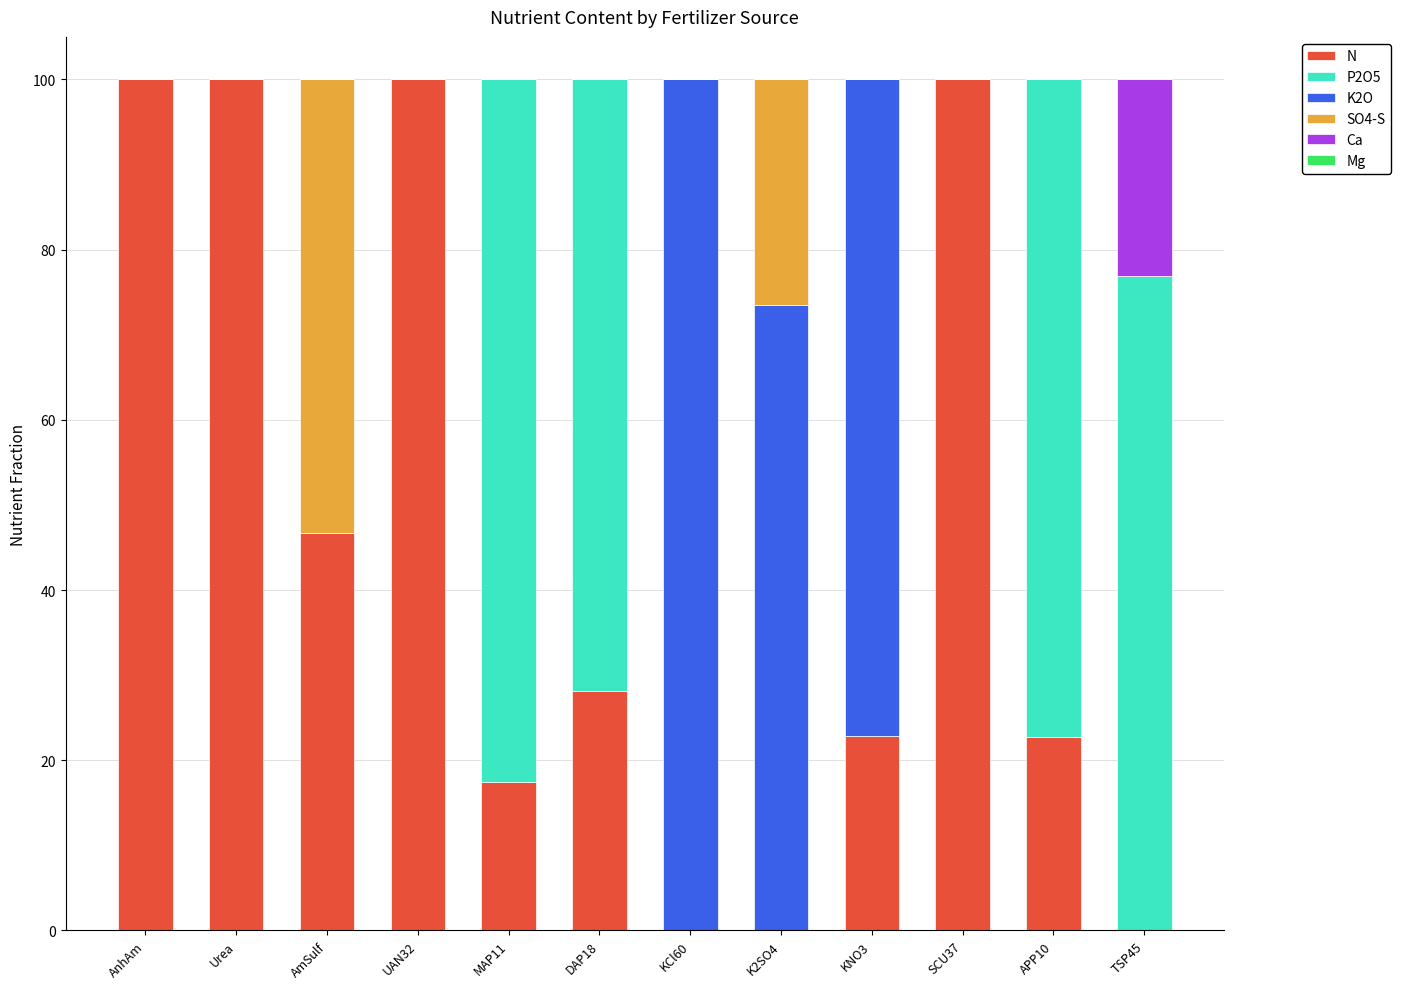

What is the sum of all N values?

537.8